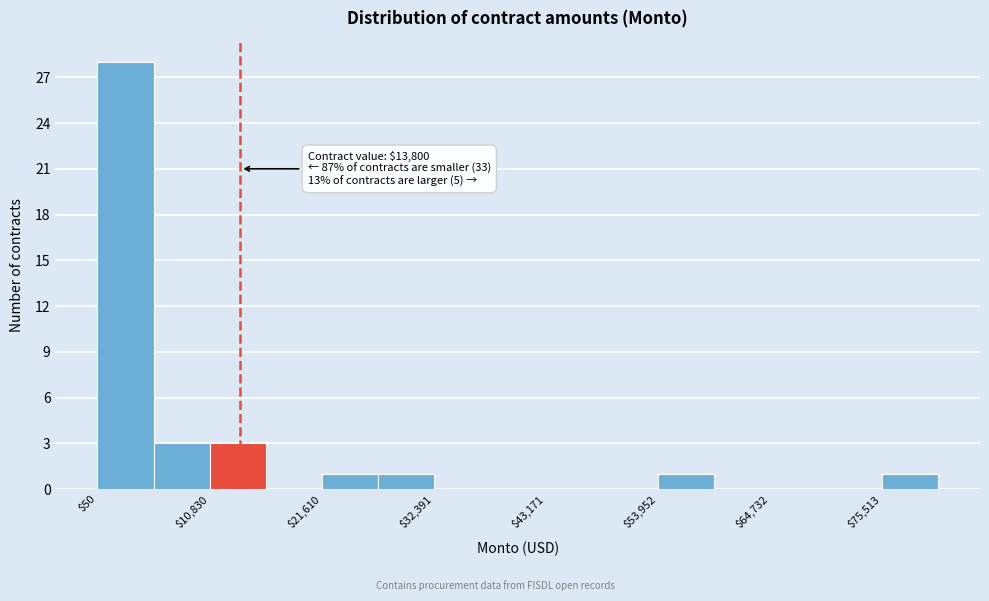

Read against the x-axis, roughly where is the centre of the tallest bar?

2000